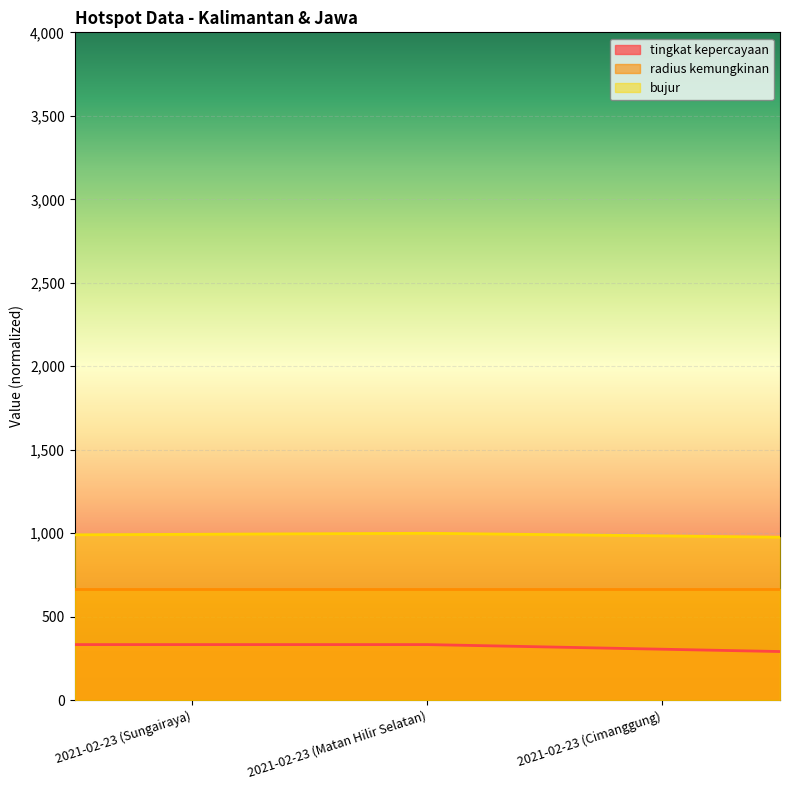

What is the smallest value displayed?

291.7